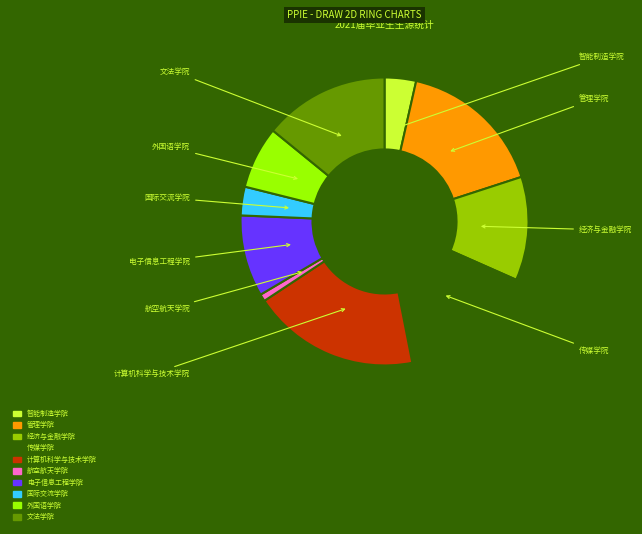

What is the ratio of the value at 经济与金融学院 to the value at 国际交流学院?

3.6